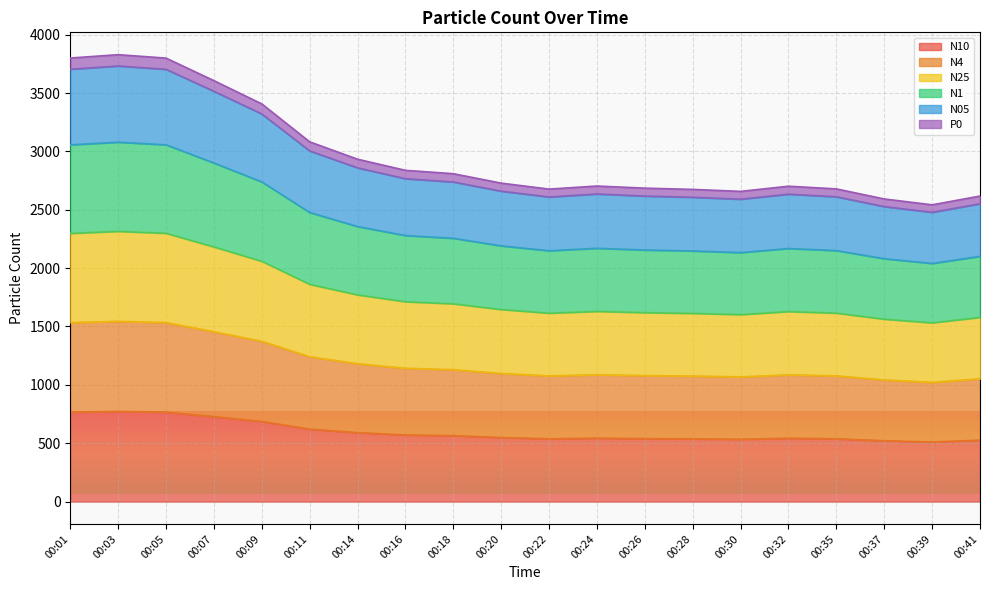

Between 00:24 and 00:35, which is larger?

00:24